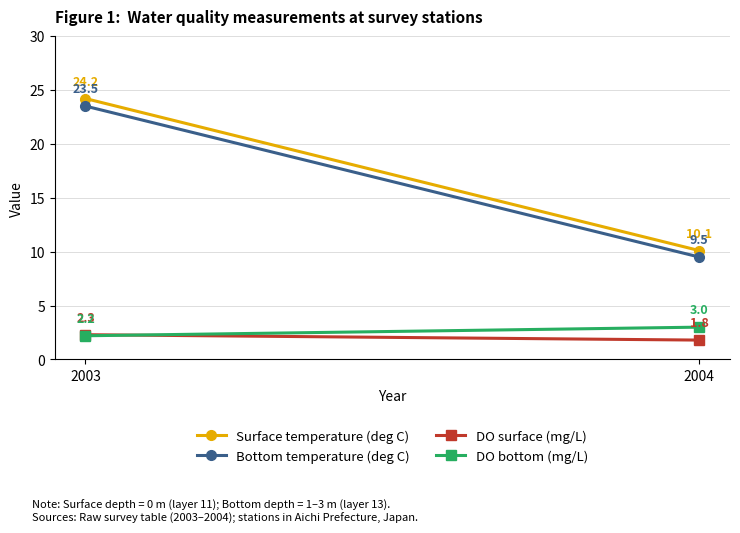

What is the value of the Bottom temperature (deg C) point at the 2nd from the left?

9.5